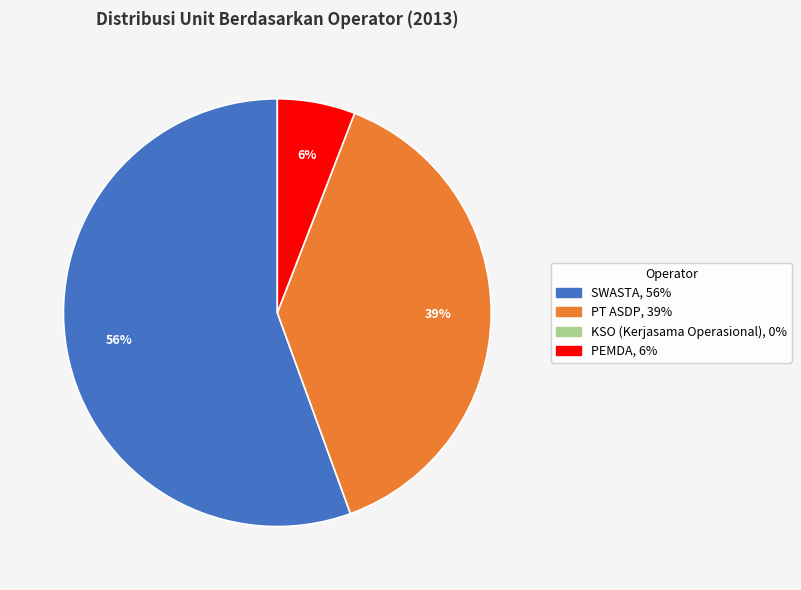

To the nearest percent, what is the average slice percentage?

33%